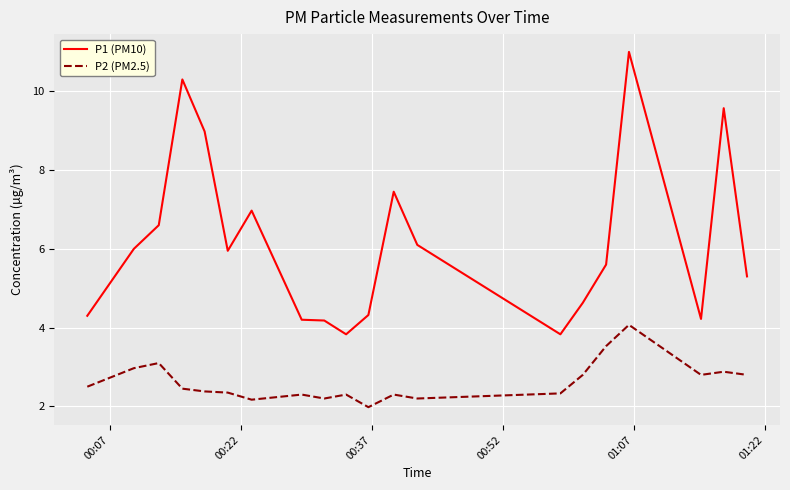

Rank the series by their maximum value, from highest to lowest.

P1 (PM10), P2 (PM2.5)